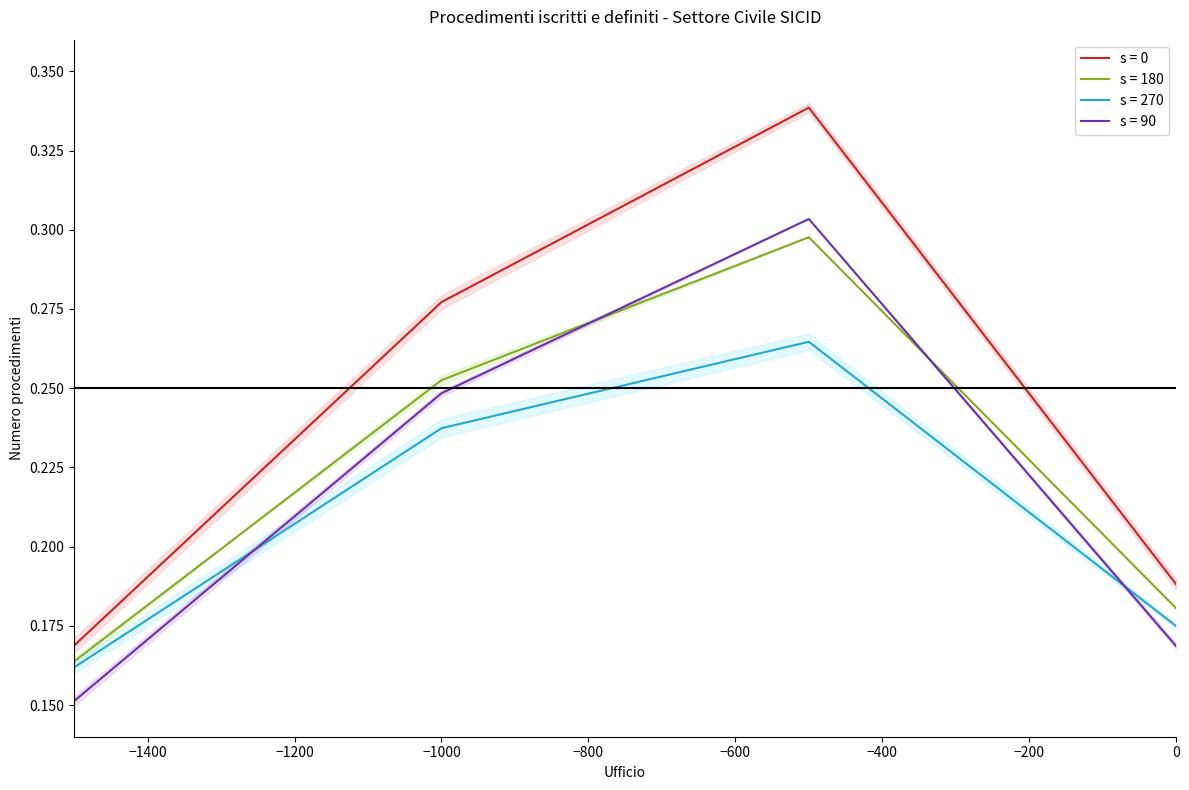

Which series ends up on top after the final intersection of s = 180 and s = 90?

s = 180